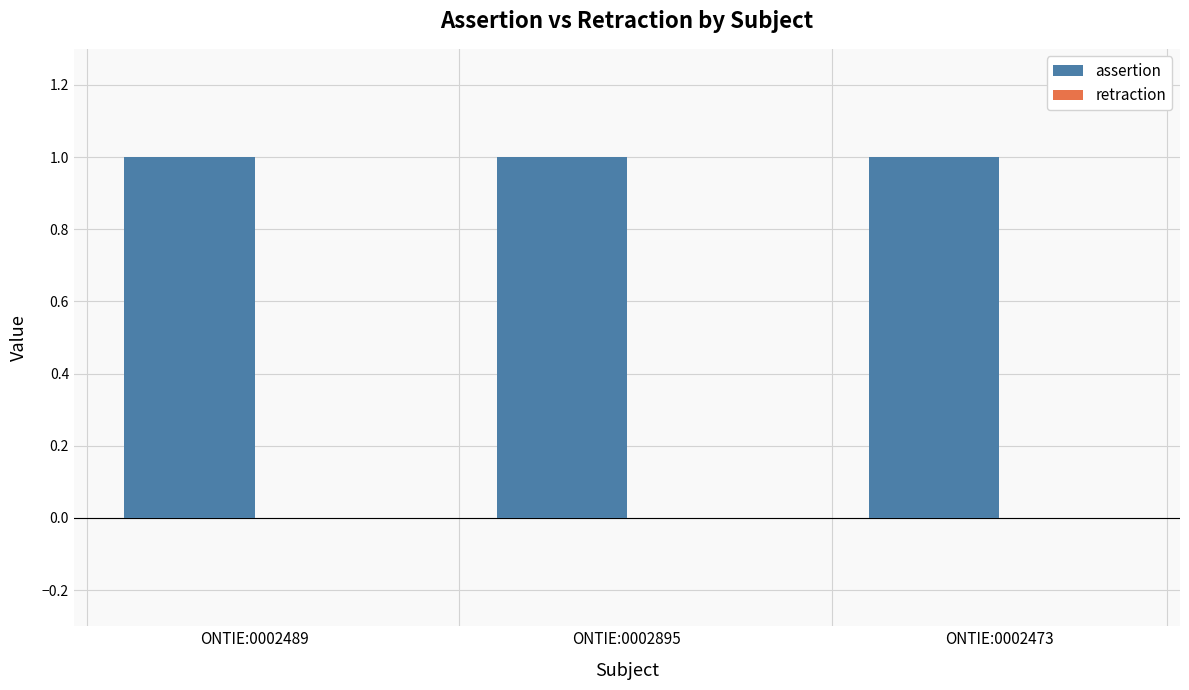

At which label does retraction reach its minimum?

ONTIE:0002489